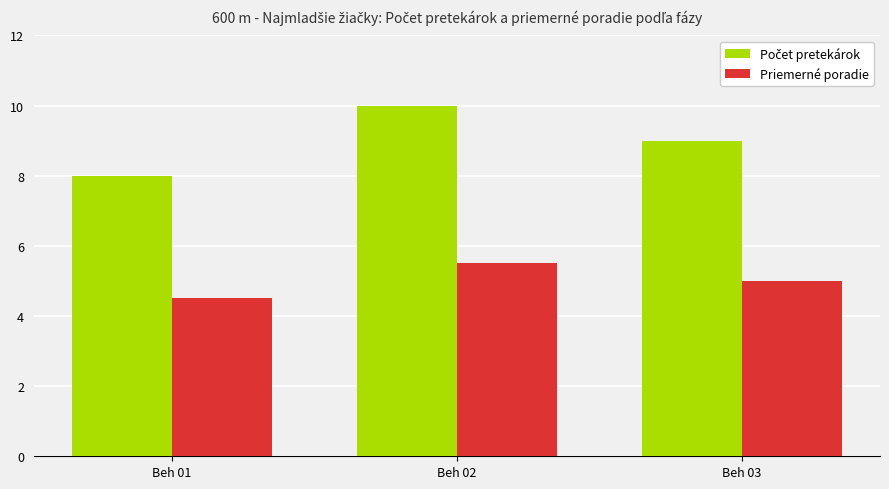

What is the total value across all series at Beh 02?

15.5